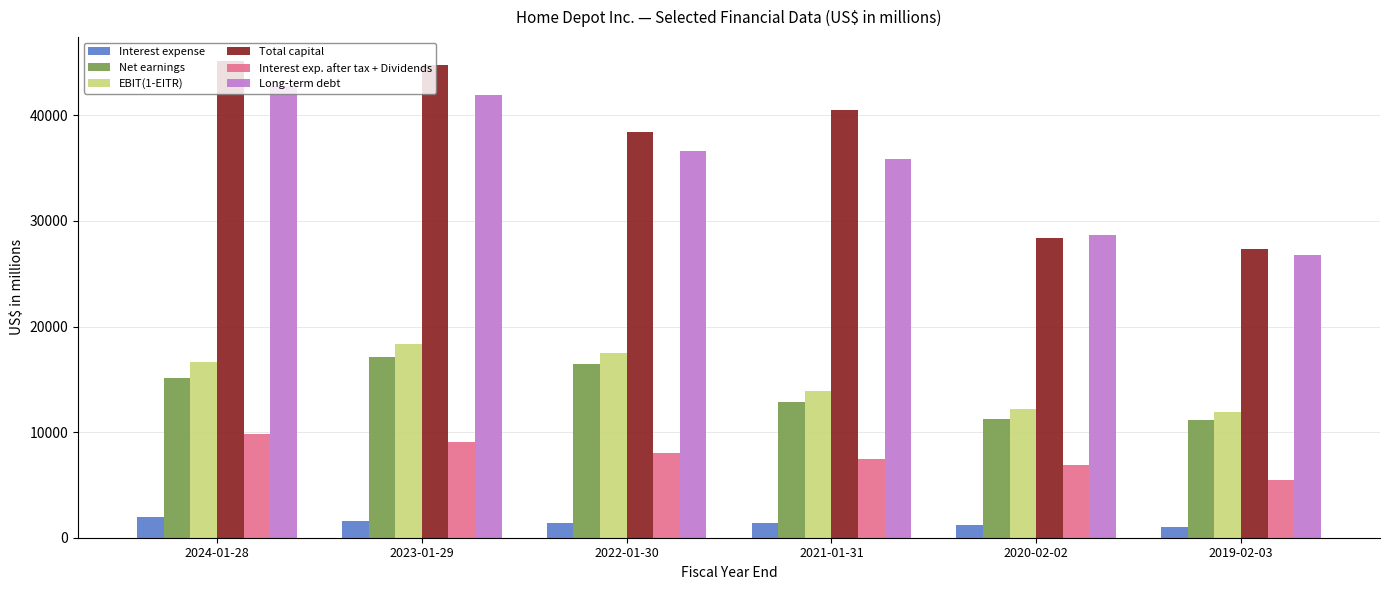

How many distinct data groups are displayed?

6